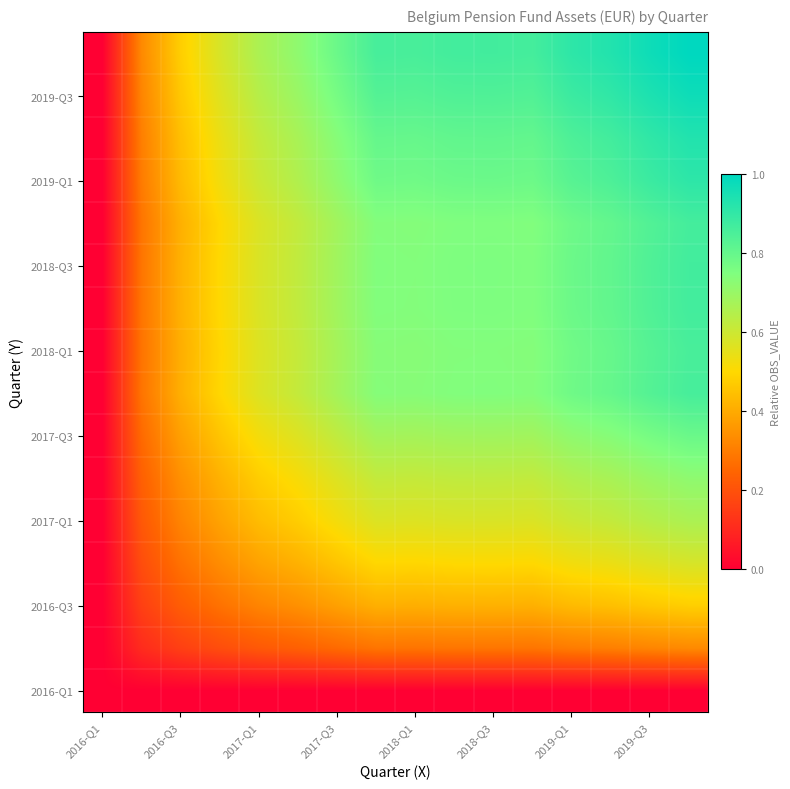

How many distinct data groups are displayed?

16